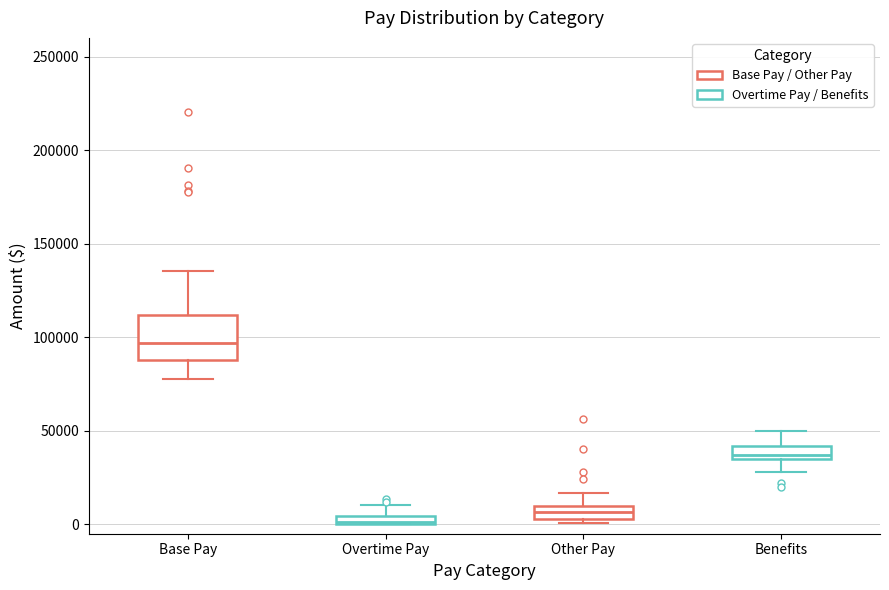

Which box has the highest median line?

Base Pay